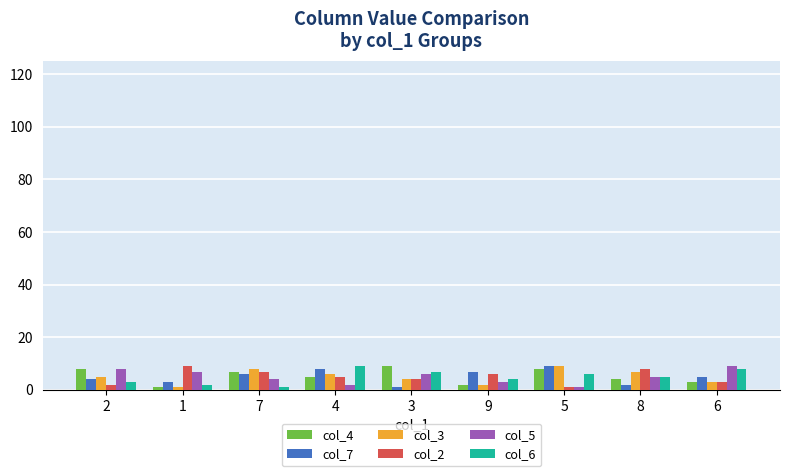

The col_4 series shows 3 at 6. True or false?

True